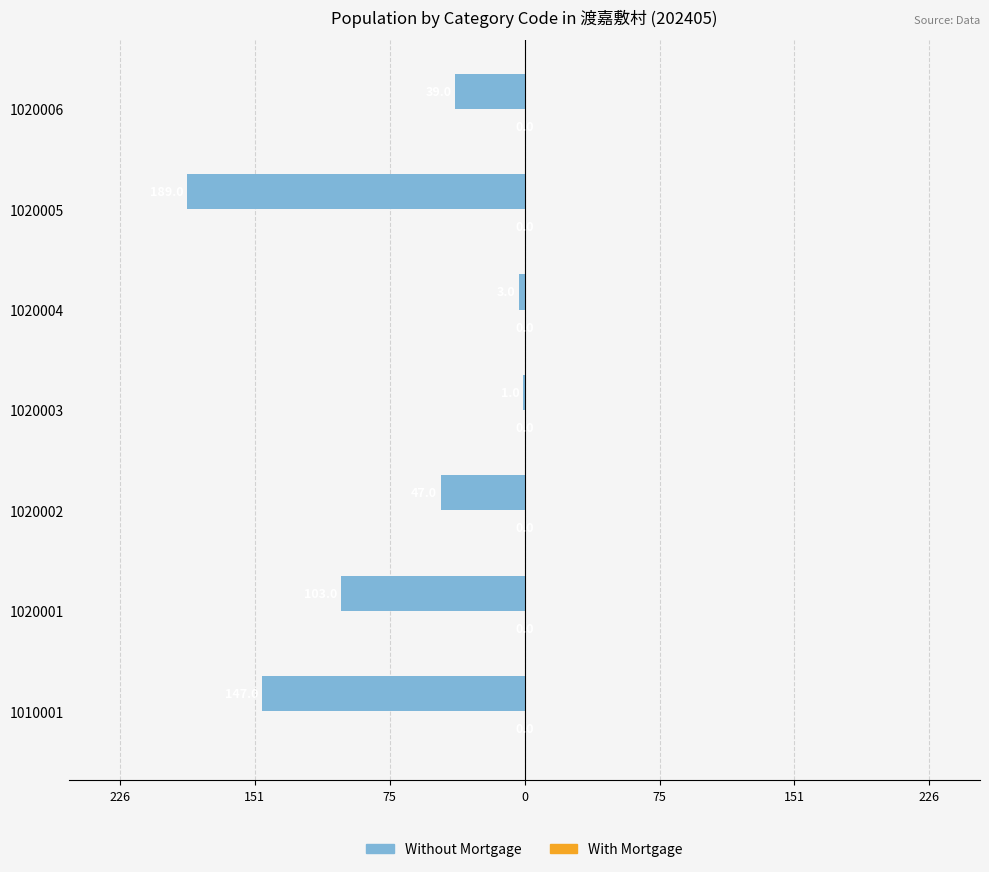

Are the bars horizontal?

Yes